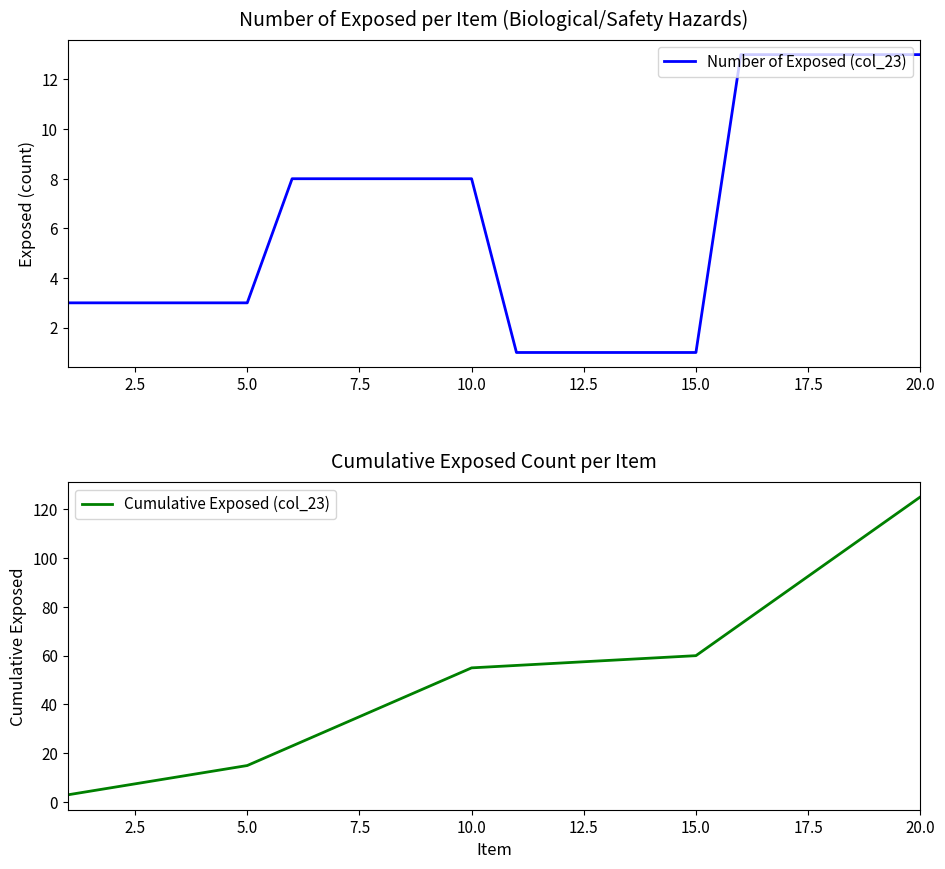

What is the average value of the Number of Exposed (col_23) series?

6